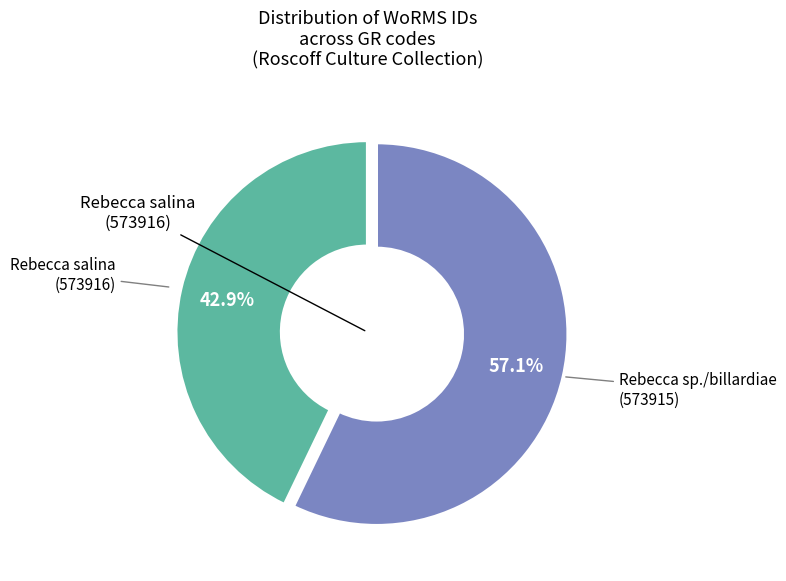

Is there any slice that represents more than half of the pie?

Yes